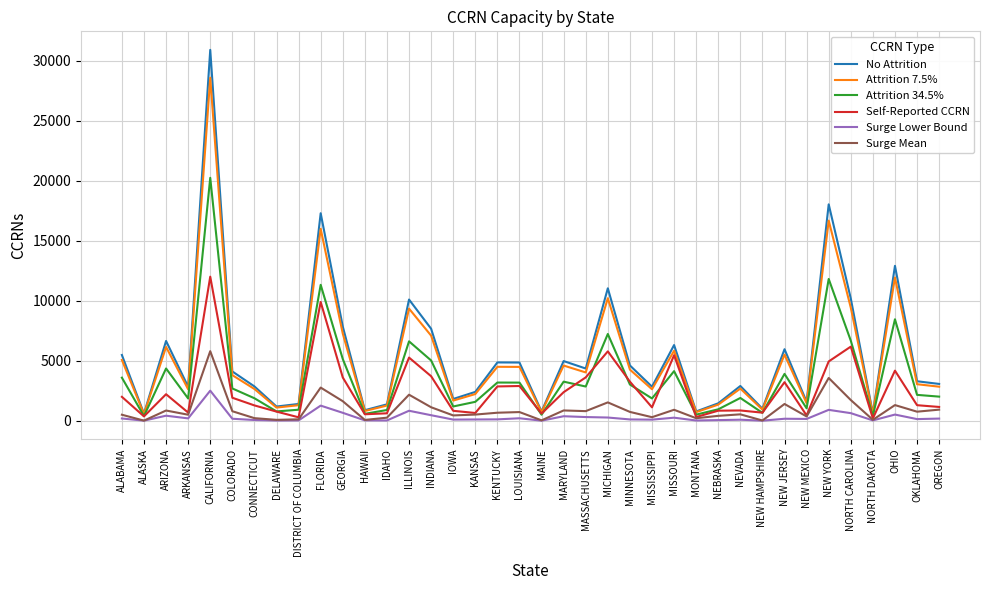

Is it true that Attrition 7.5% equals 4494.0 at KENTUCKY?

True